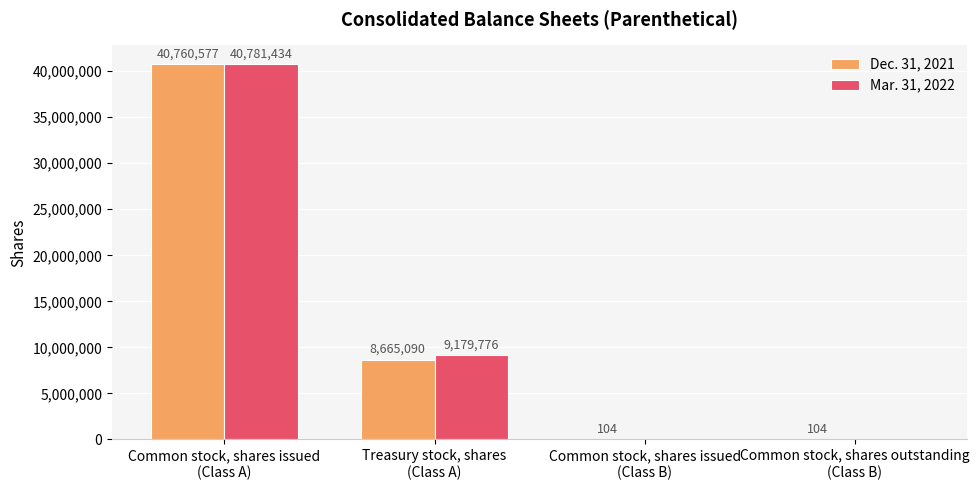

How many categories are shown in the chart?

4